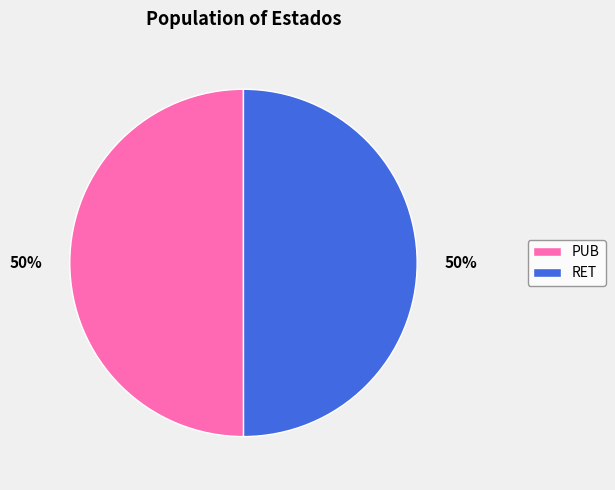

To the nearest percent, what percentage of the pie is PUB?

50%